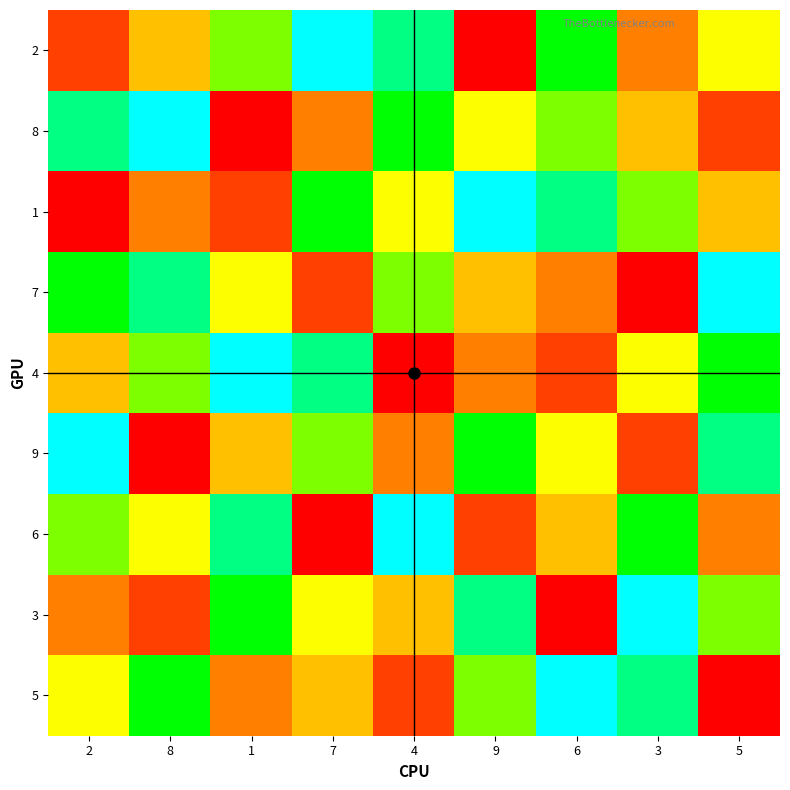

Reading right to left, extract all data points from this chart.

2: 5=5	3=3	6=7	9=1	4=8	7=9	1=6	8=4	2=2
8: 5=2	3=4	6=6	9=5	4=7	7=3	1=1	8=9	2=8
1: 5=4	3=6	6=8	9=9	4=5	7=7	1=2	8=3	2=1
7: 5=9	3=1	6=3	9=4	4=6	7=2	1=5	8=8	2=7
4: 5=7	3=5	6=2	9=3	4=1	7=8	1=9	8=6	2=4
9: 5=8	3=2	6=5	9=7	4=3	7=6	1=4	8=1	2=9
6: 5=3	3=7	6=4	9=2	4=9	7=1	1=8	8=5	2=6
3: 5=6	3=9	6=1	9=8	4=4	7=5	1=7	8=2	2=3
5: 5=1	3=8	6=9	9=6	4=2	7=4	1=3	8=7	2=5